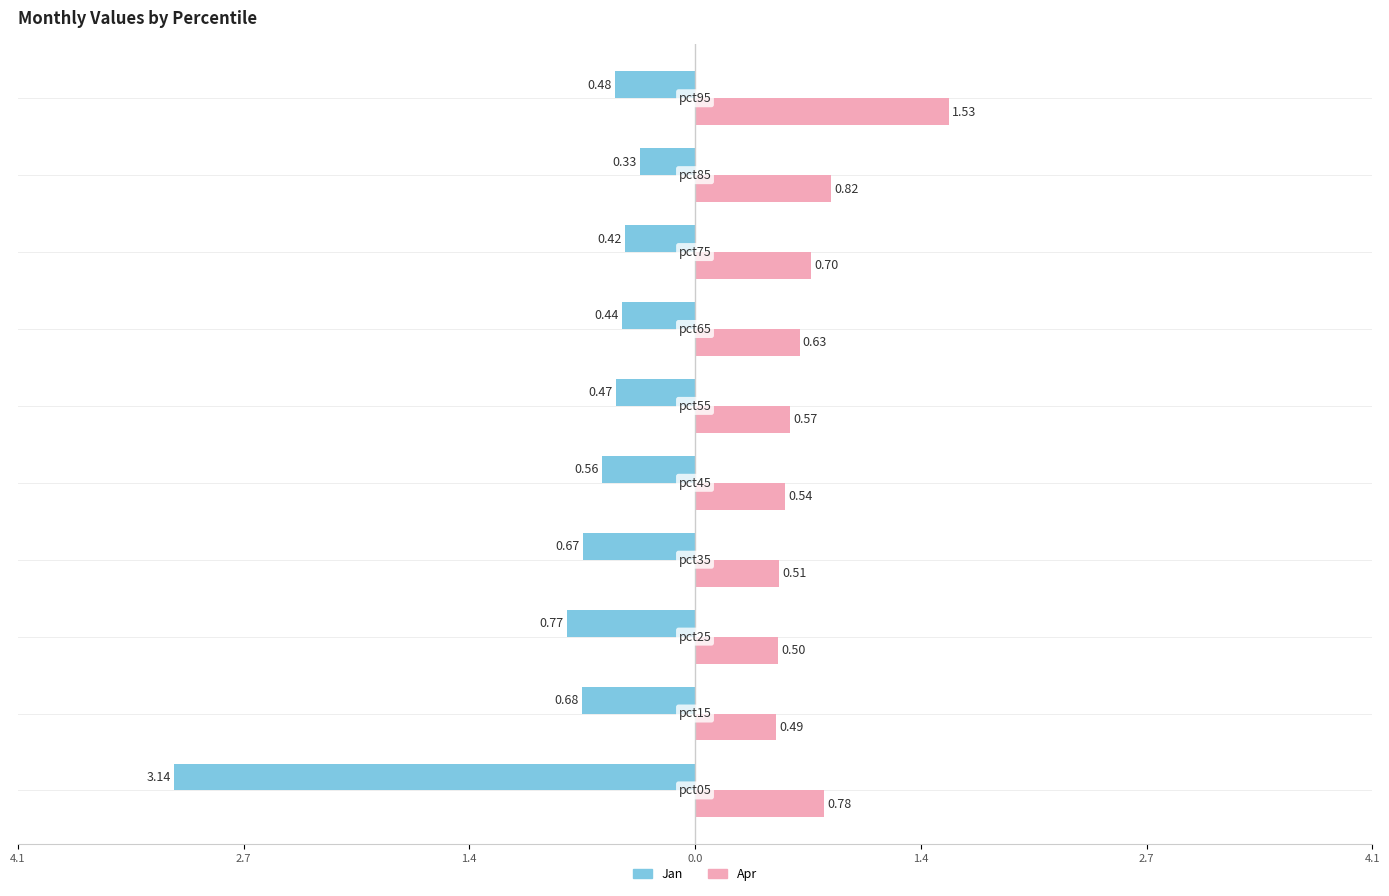

At how many categories does at least one series exceed 0?

10